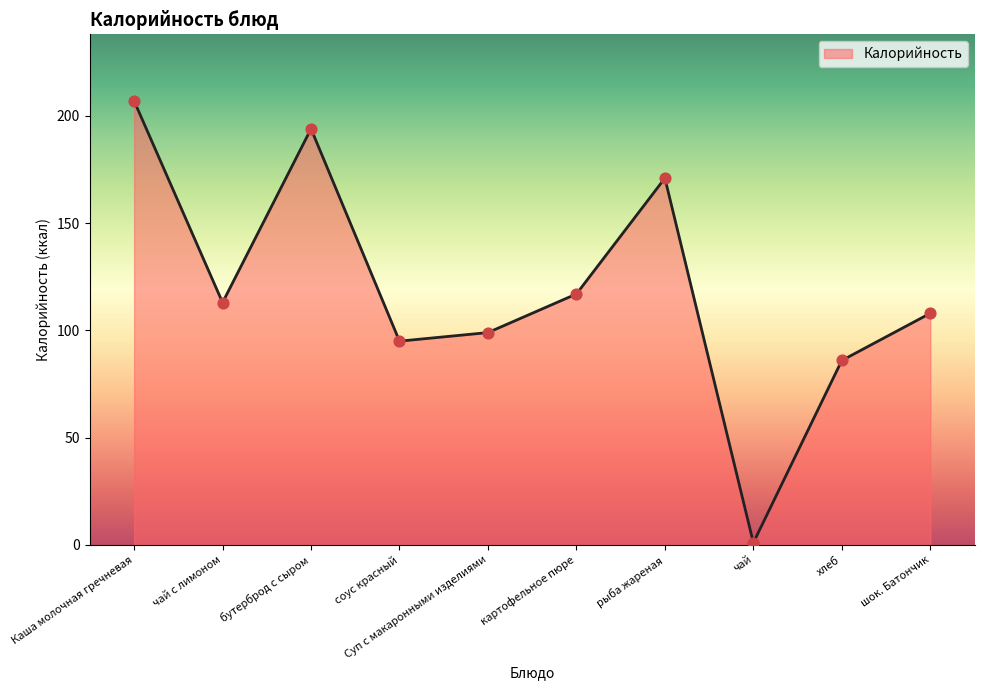

Which has a higher value, хлеб or Суп с макаронными изделиями?

Суп с макаронными изделиями